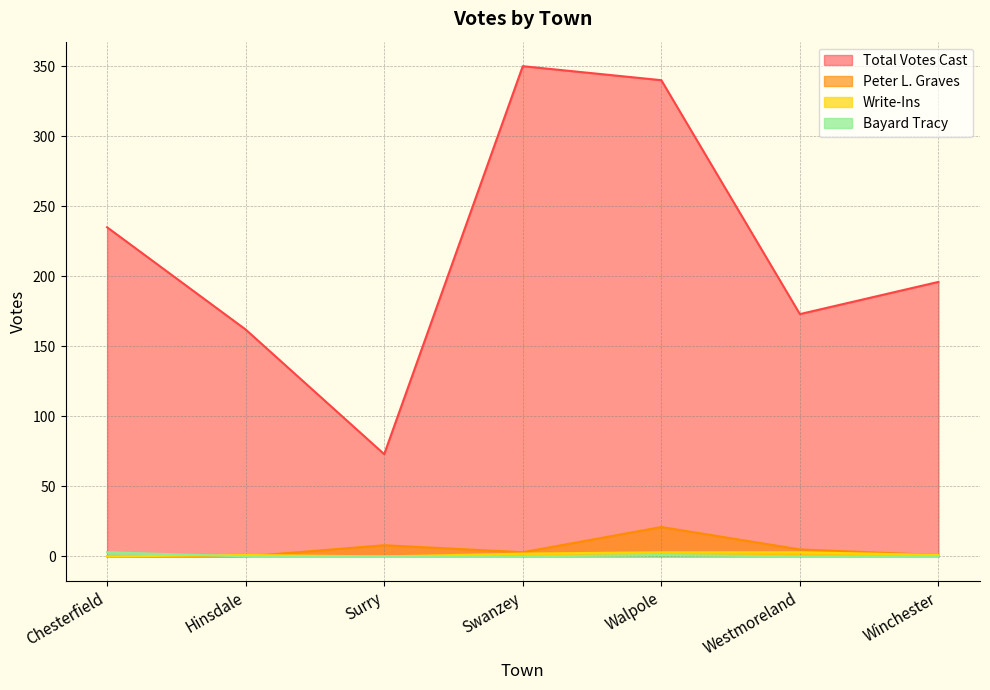

At how many categories does at least one series exceed 324?

2